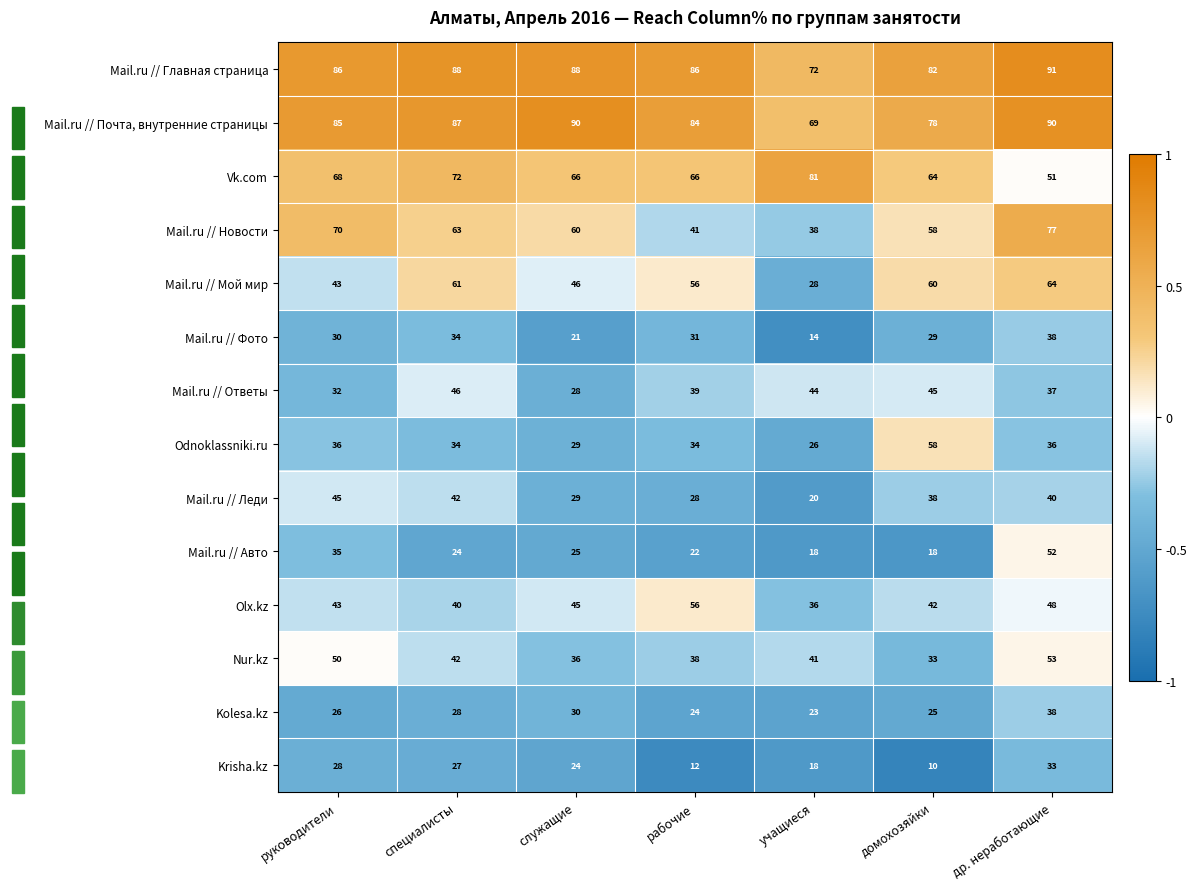

What is the total value across all series at руководители?

677